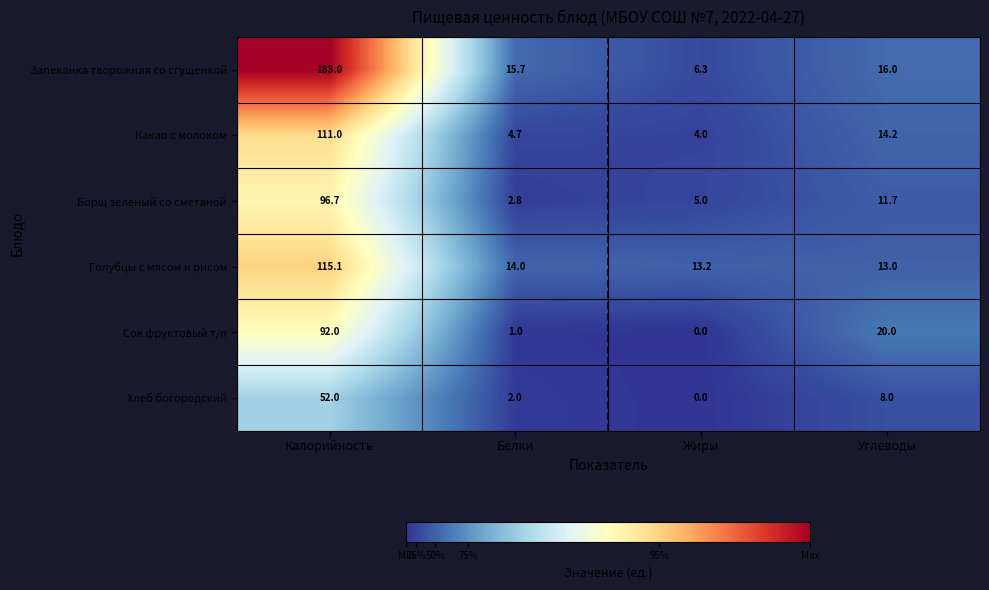

What is the difference between the highest and lowest values at Жиры?

13.2